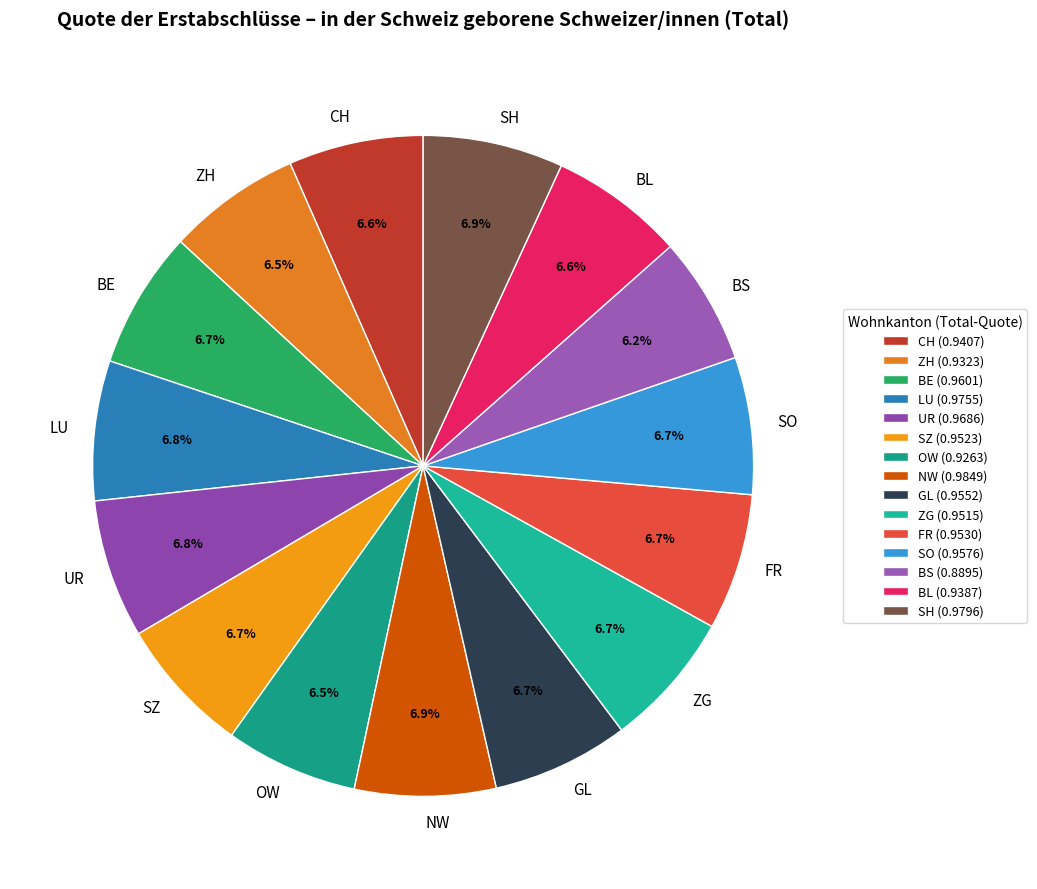

How much of the chart is everything except LU?

93.2%